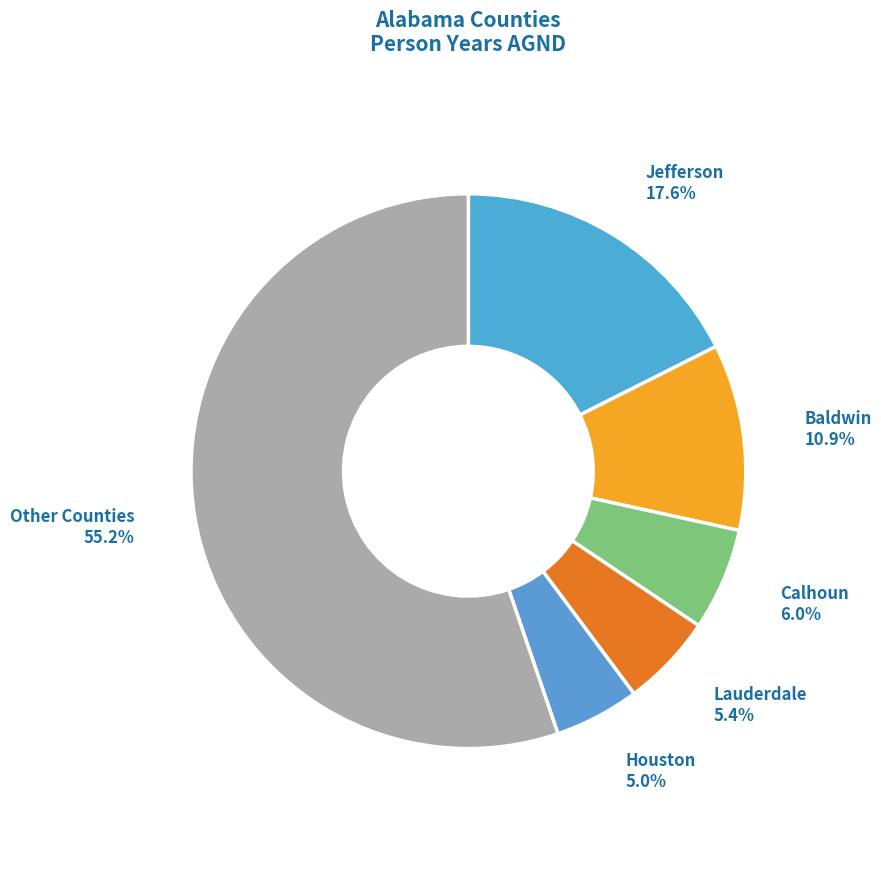

Does any single category account for the majority?

Yes